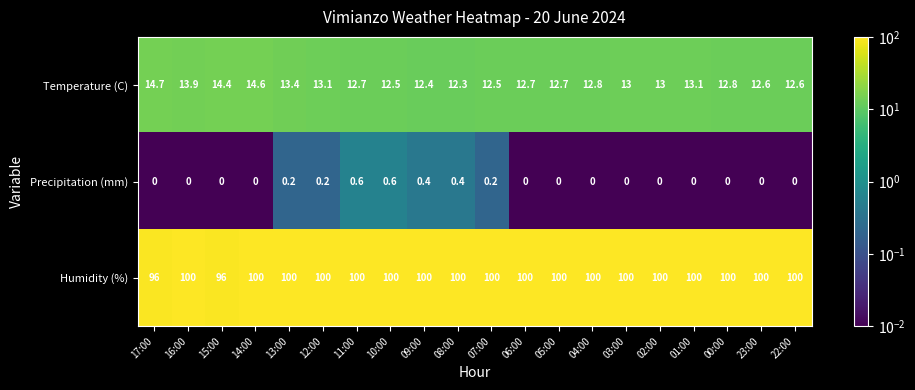

What is the sum of all Temperature (C) values?

261.8